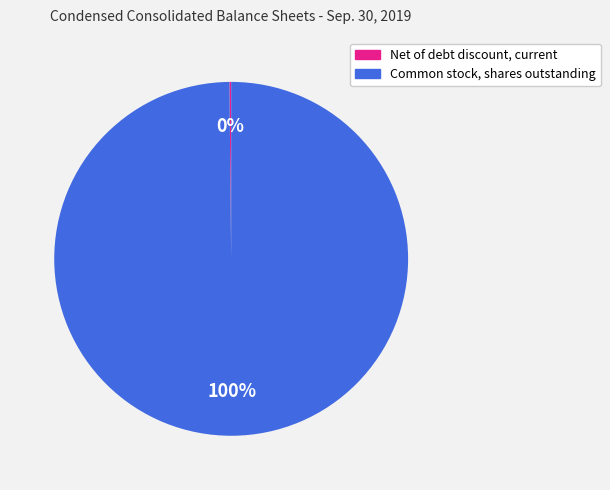

Is there any slice that represents more than half of the pie?

Yes